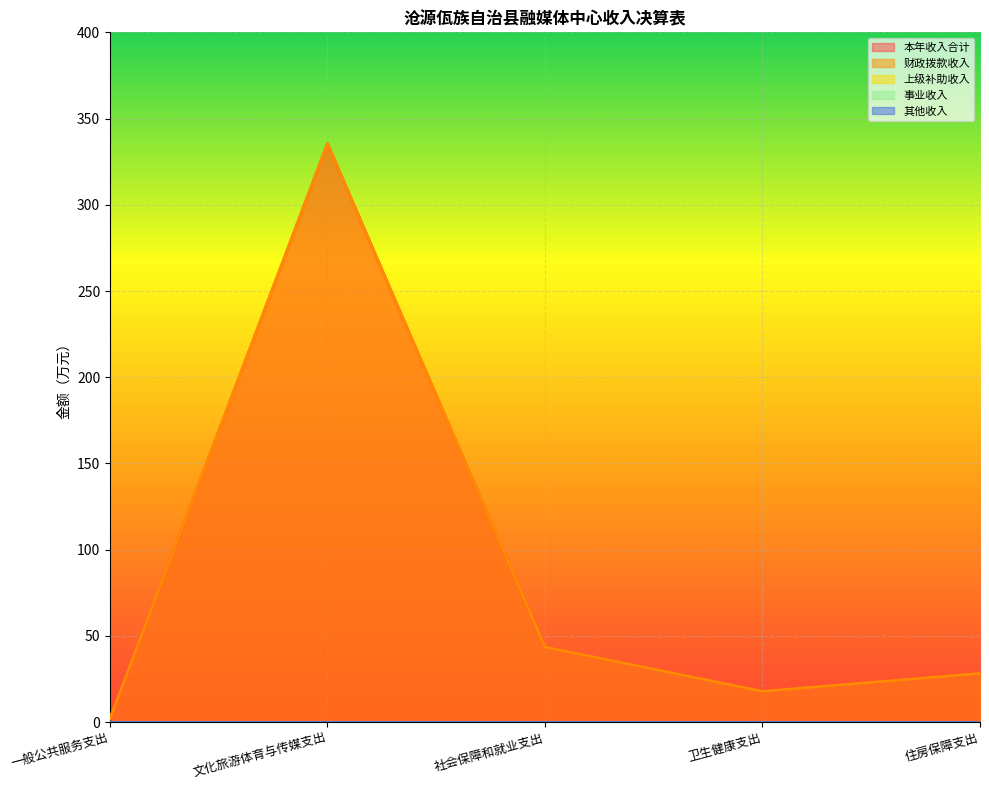

What is the difference between the maximum and second lowest values in the 财政拨款收入 series?

317.6